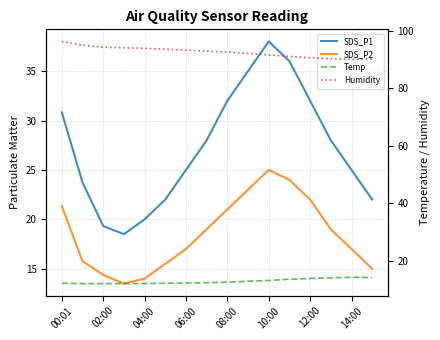

At how many categories does at least one series exceed 24?

16